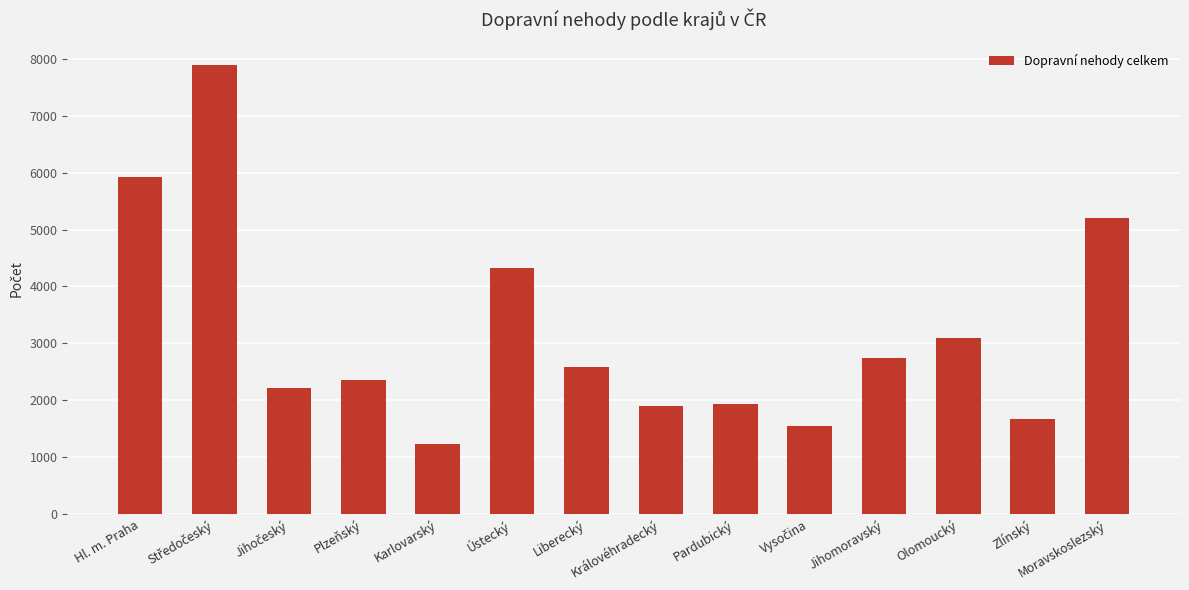

How many series are shown in this chart?

1